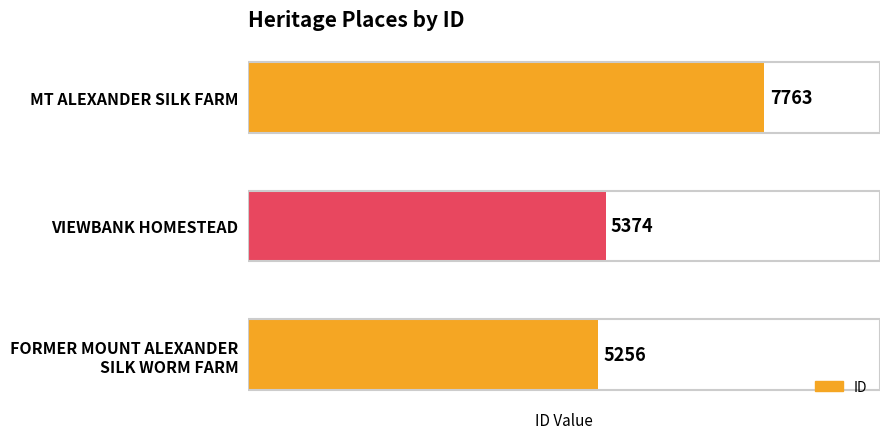

True or false: the data shows 4837 at MT ALEXANDER SILK FARM.

False